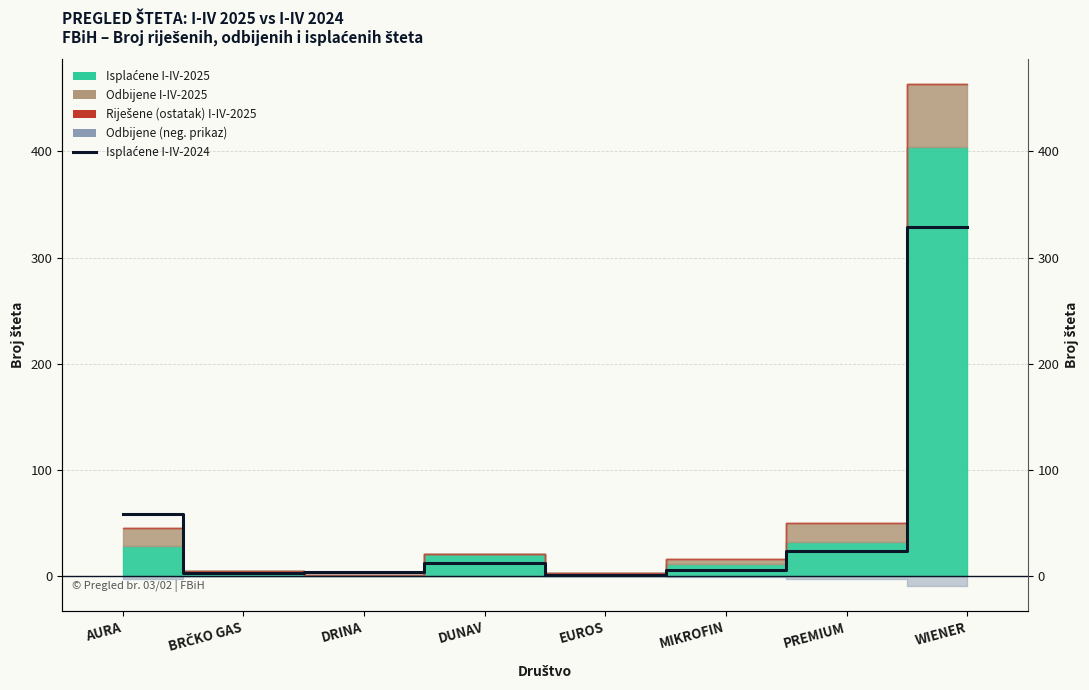

Between DUNAV and MIKROFIN, which is larger?

DUNAV